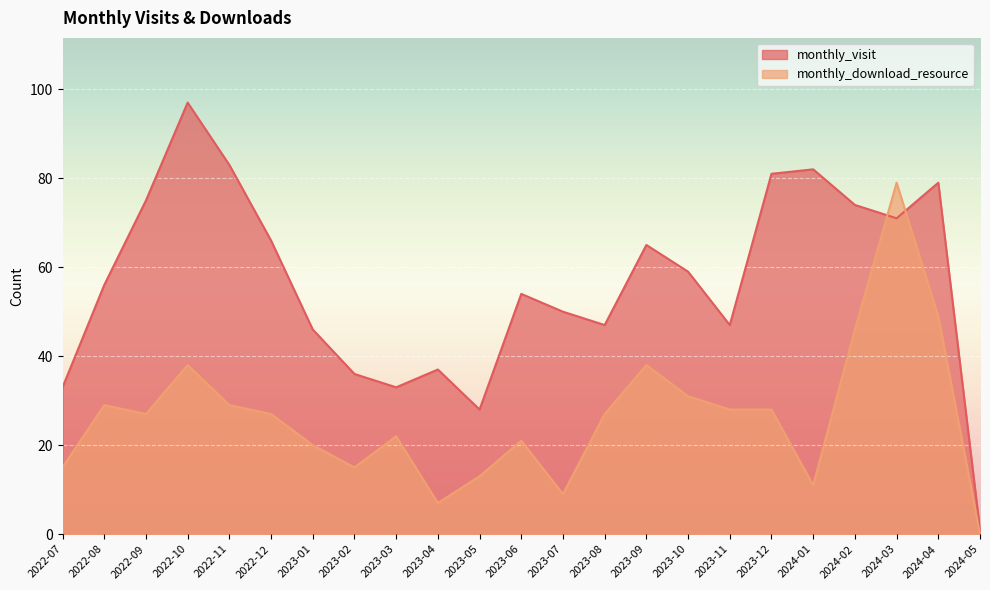

Rank the series by their maximum value, from highest to lowest.

monthly_visit, monthly_download_resource